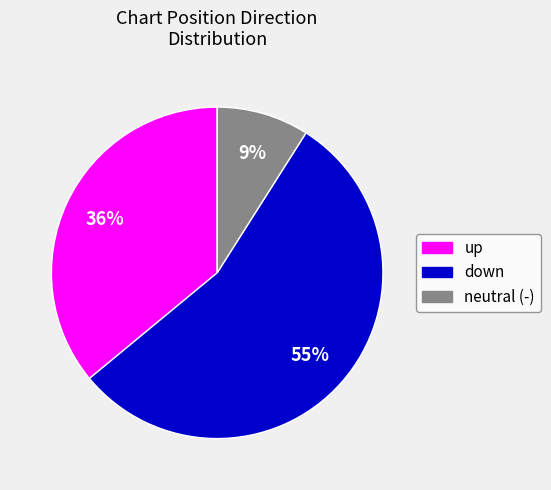

Rank the categories by value from lowest to highest.

neutral (-), up, down